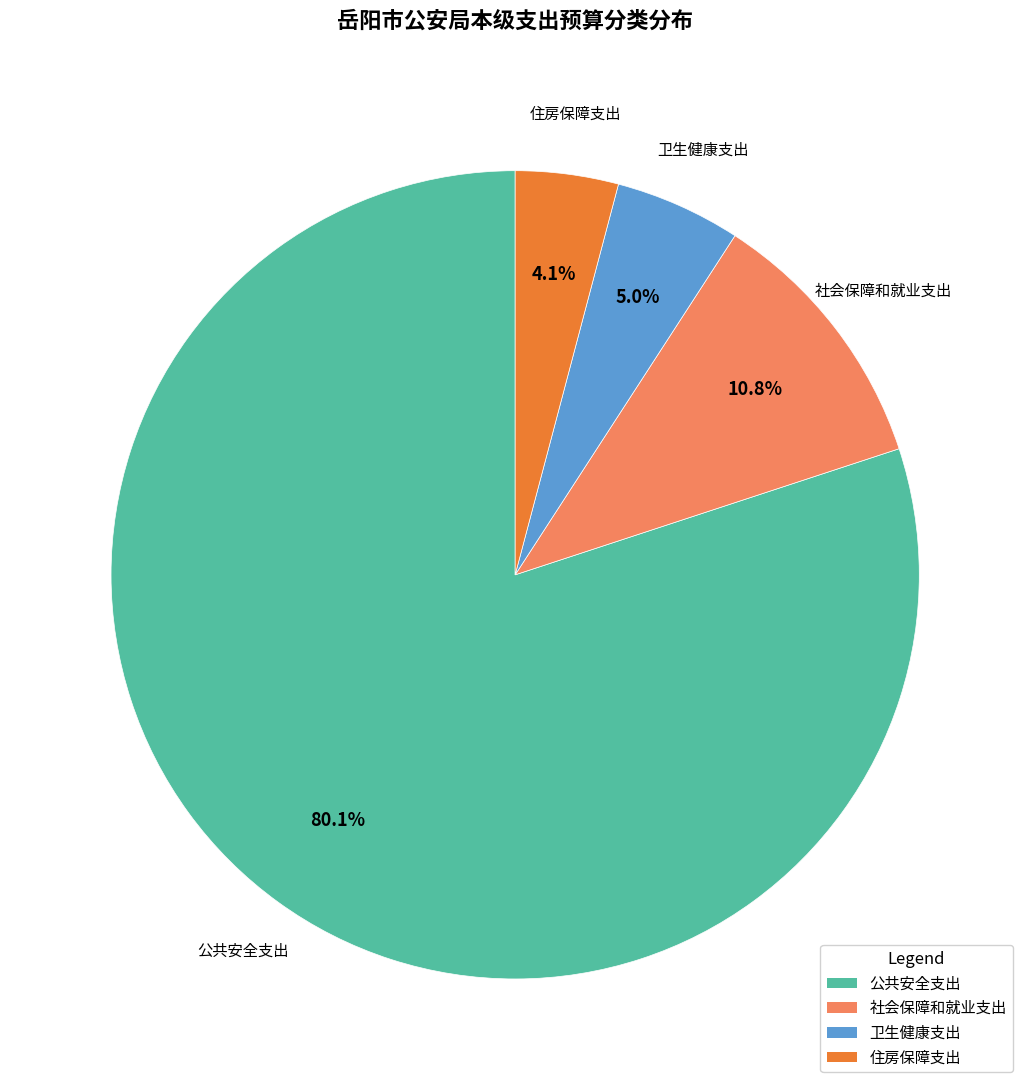

Is there a majority slice in this chart?

Yes